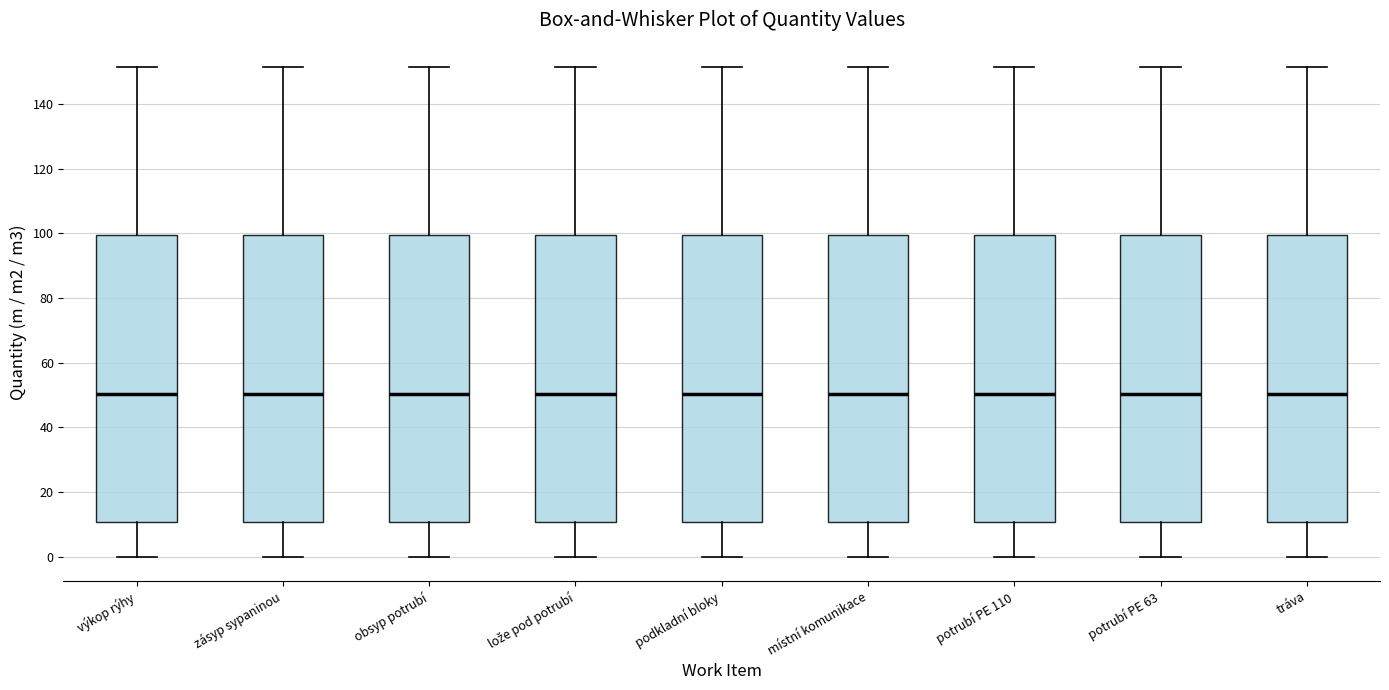

Where is the lower edge of the box for tráva on the y-axis? The values are not printed on the chart, so give them approximately, as read against the axis.

10